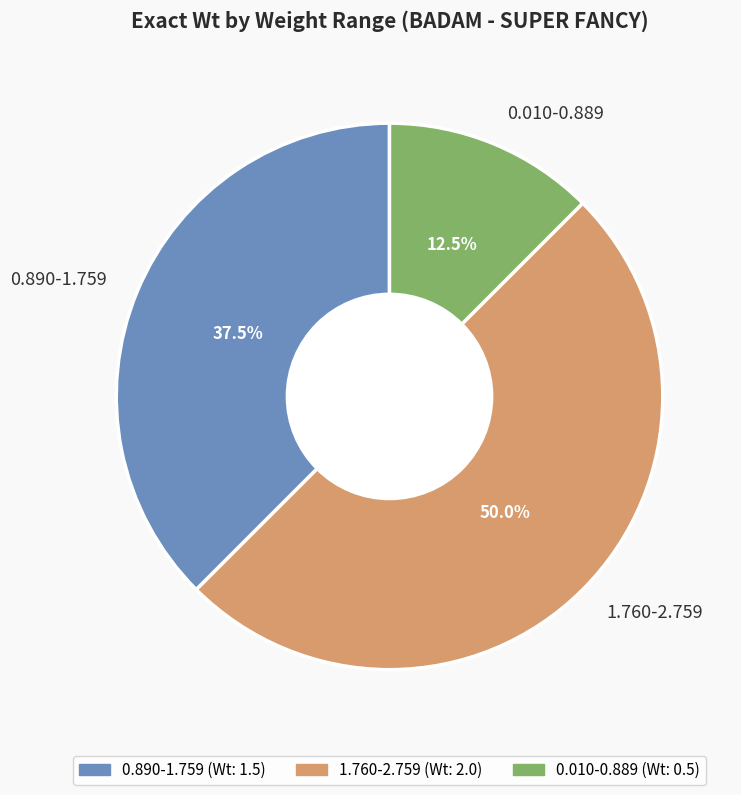

To the nearest percent, what is the combined percentage of 0.890-1.759 and 0.010-0.889?

50%